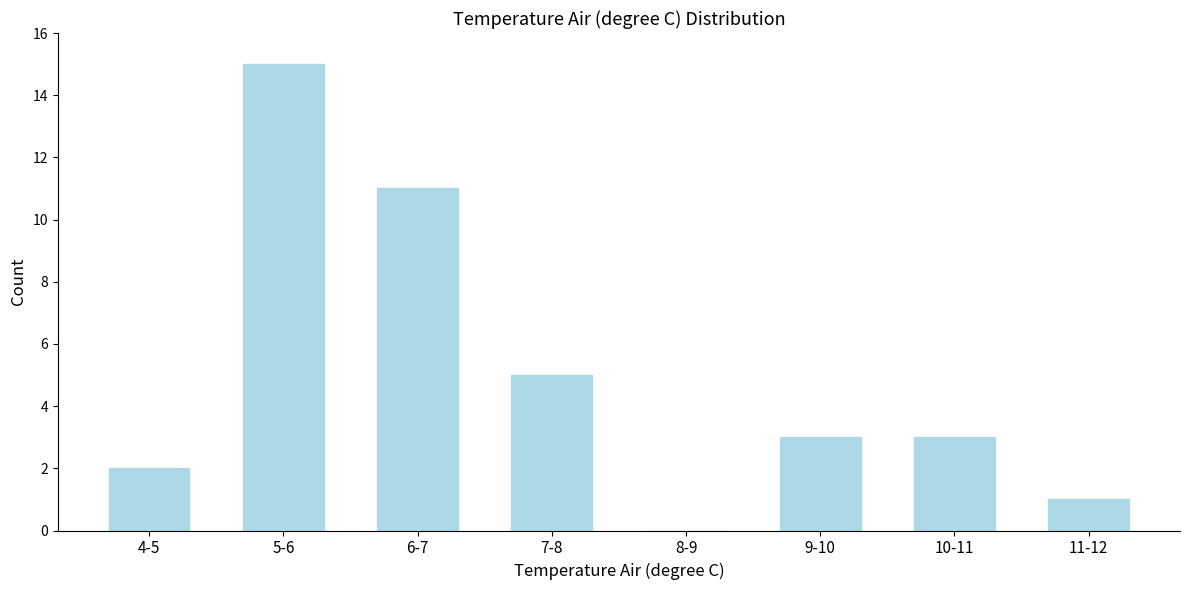

Reading left to right, extract all data points from this chart.

4-5=2	5-6=15	6-7=11	7-8=5	8-9=0	9-10=3	10-11=3	11-12=1